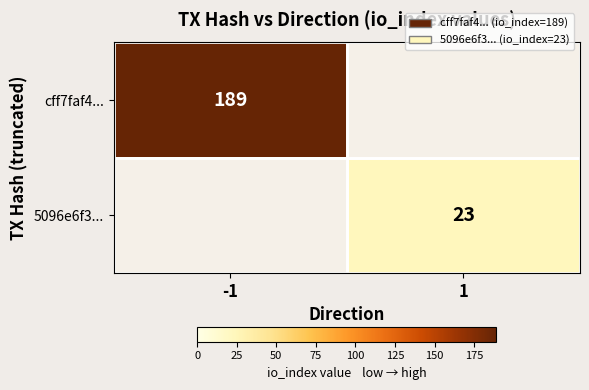

True or false: 5096e6f3... has a value of 13 at 1.

False